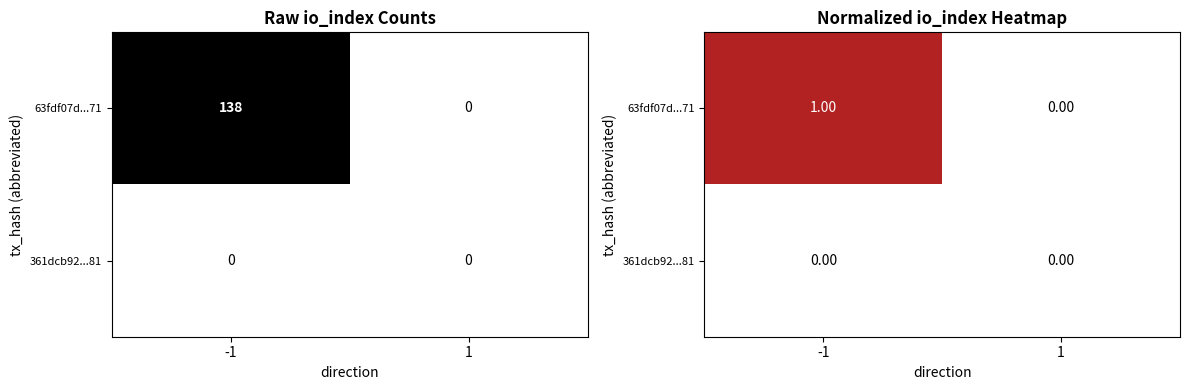

At how many categories does at least one series exceed 0?

1